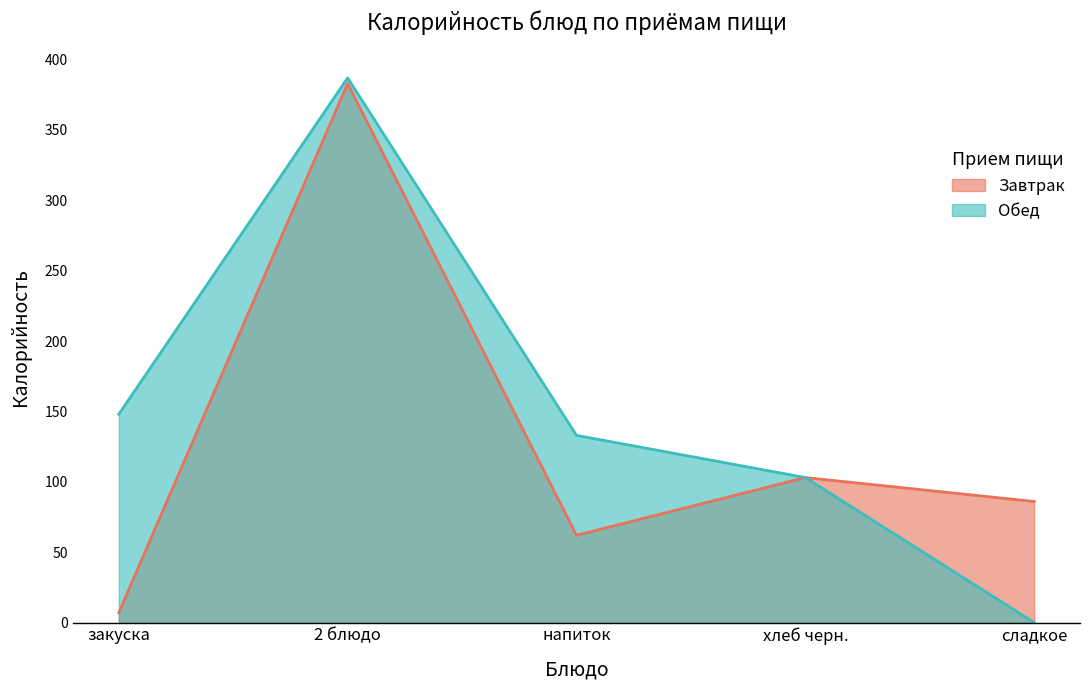

What is the difference between the second highest and minimum values in the Обед series?

148